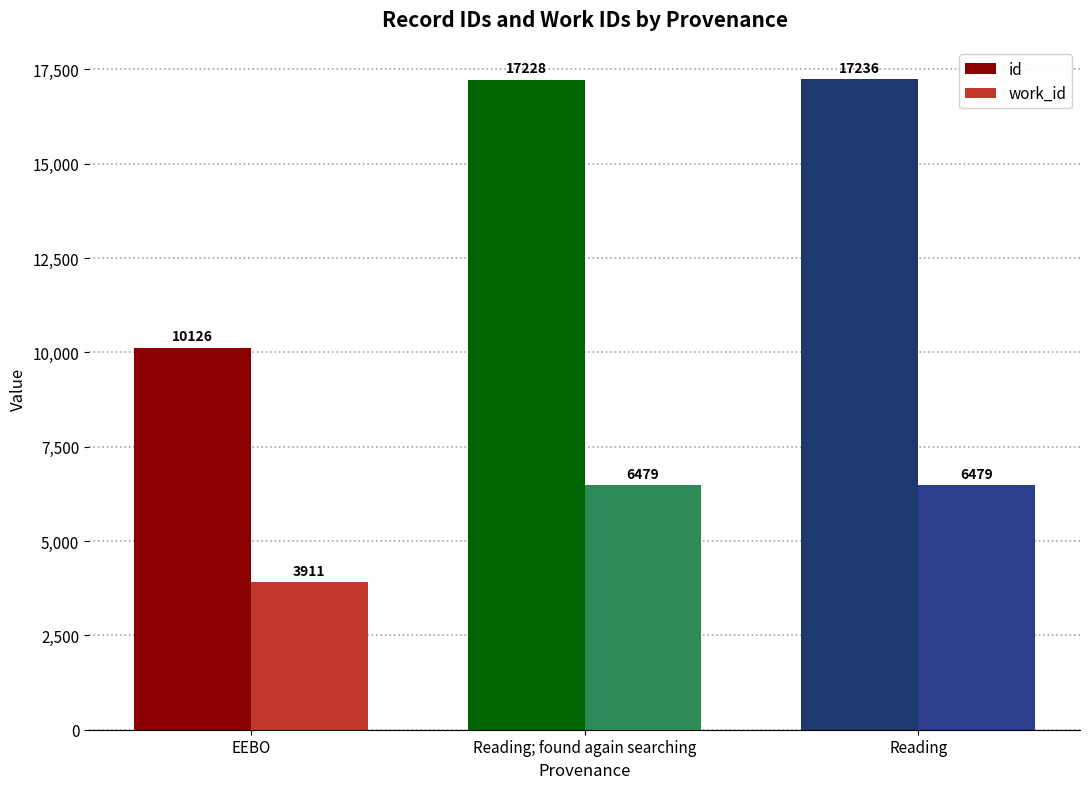

How many data points does each series have?

3